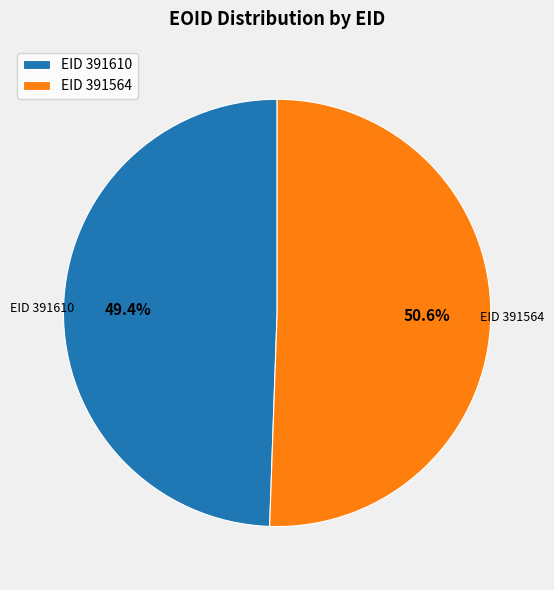

What is the majority slice?

EID 391564